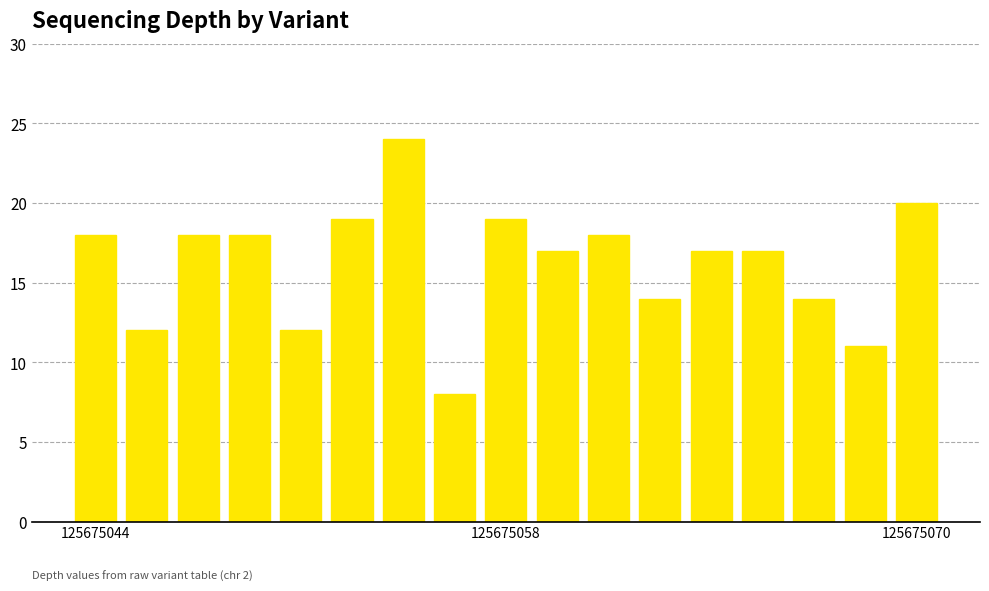

What is the difference between the maximum and second lowest values?

13